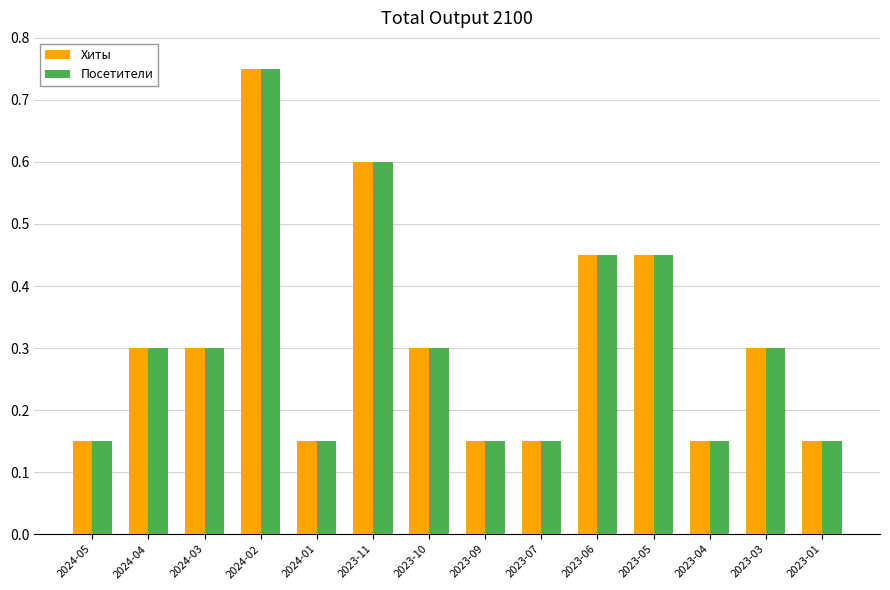

What is the sum of the Посетители values at 2023-04 and 2023-03?

0.5